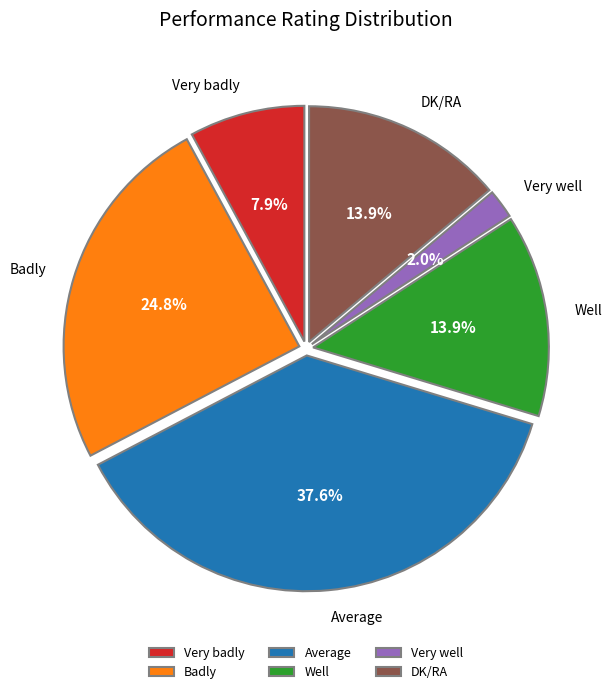

What percentage is the Badly slice, to the nearest percent?

25%